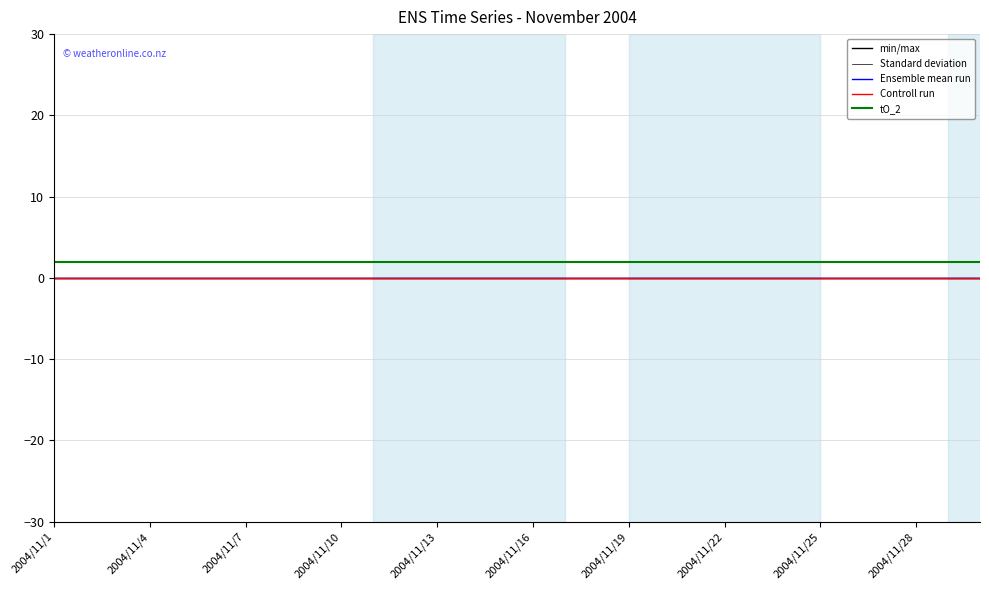

True or false: Controll run and tO_2 cross at least once.

False